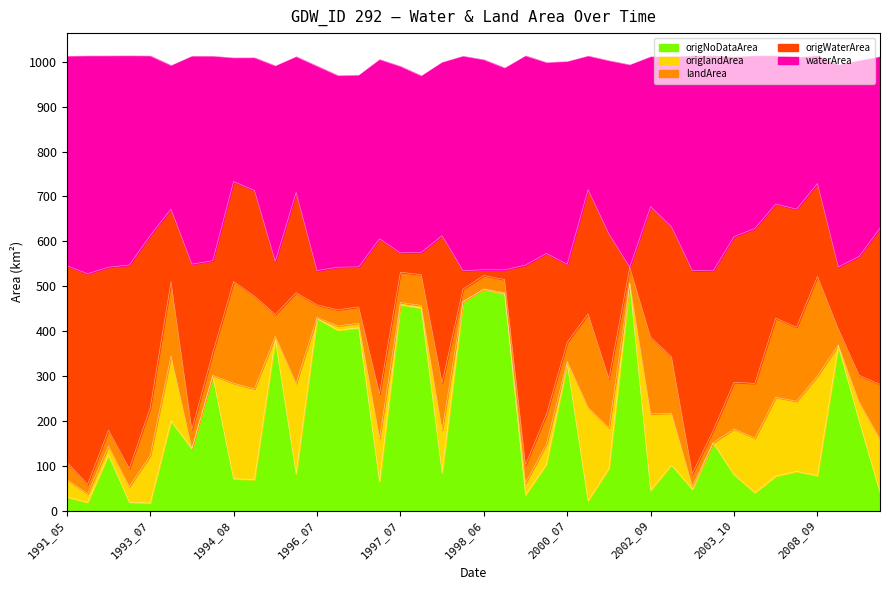

How many data points in origNoDataArea are above 101?

20